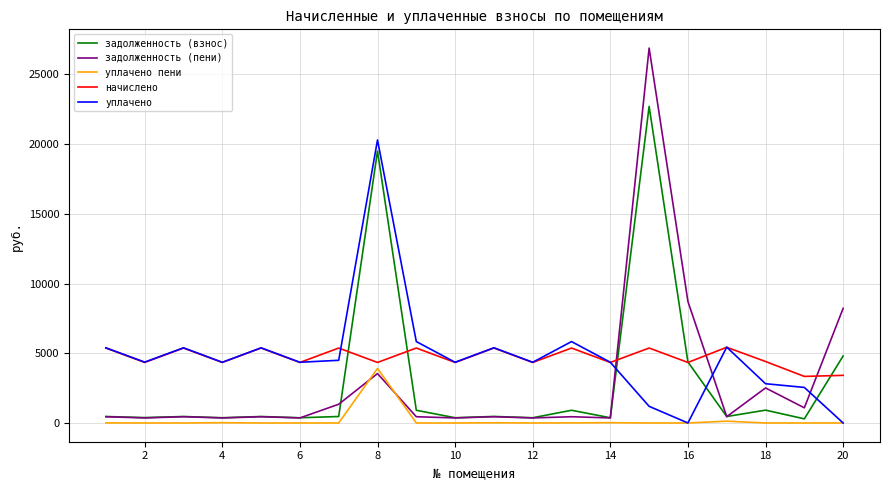

What is the highest value of the задолженность (взнос) series?

22708.9